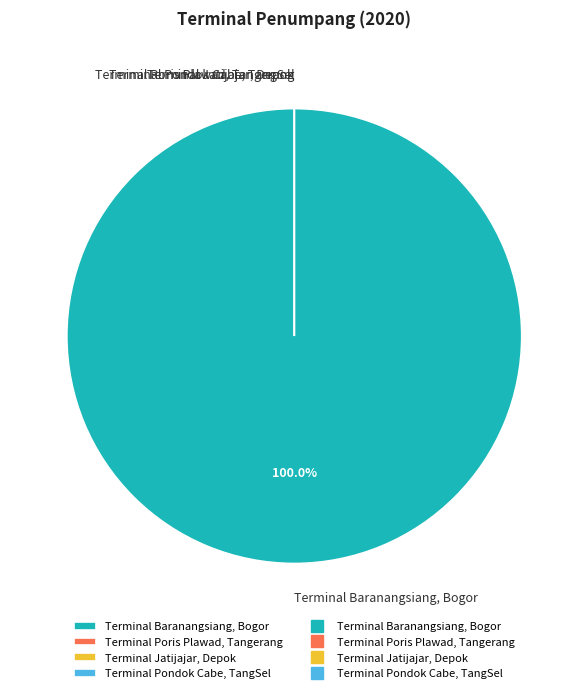

Is it true that Terminal Poris Plawad, Tangerang is 0% of the pie?

True